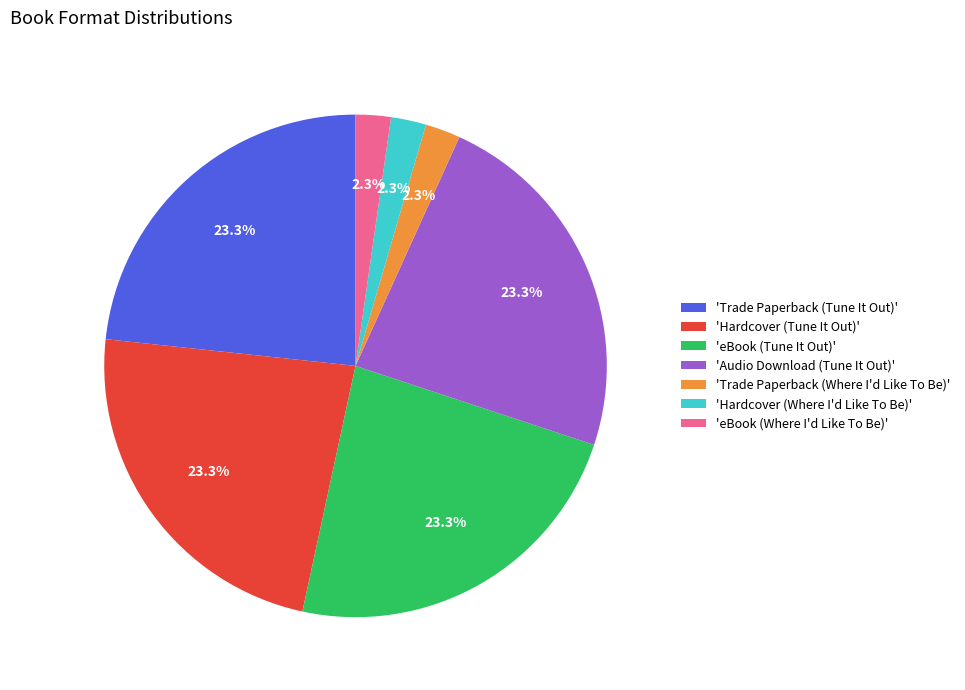

Which has a higher value, 'Trade Paperback (Where I'd Like To Be)' or 'Audio Download (Tune It Out)'?

'Audio Download (Tune It Out)'